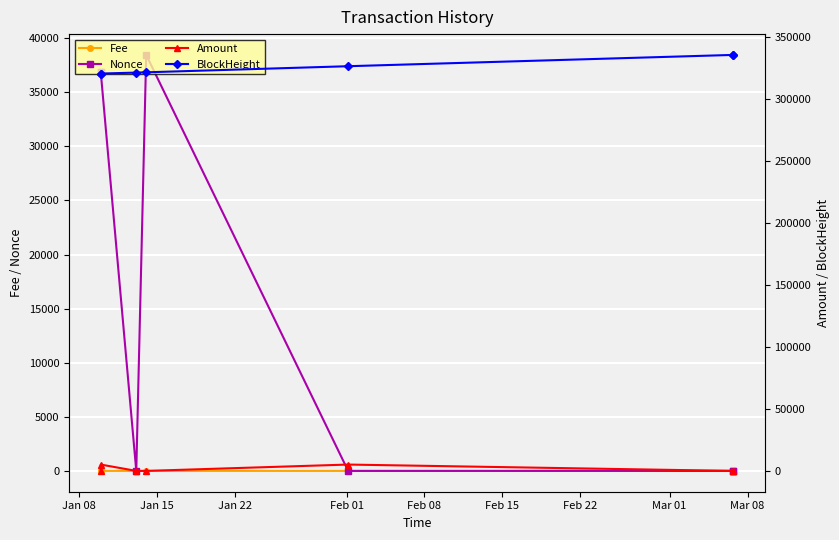

How many interior local valleys does the Nonce series have?

2